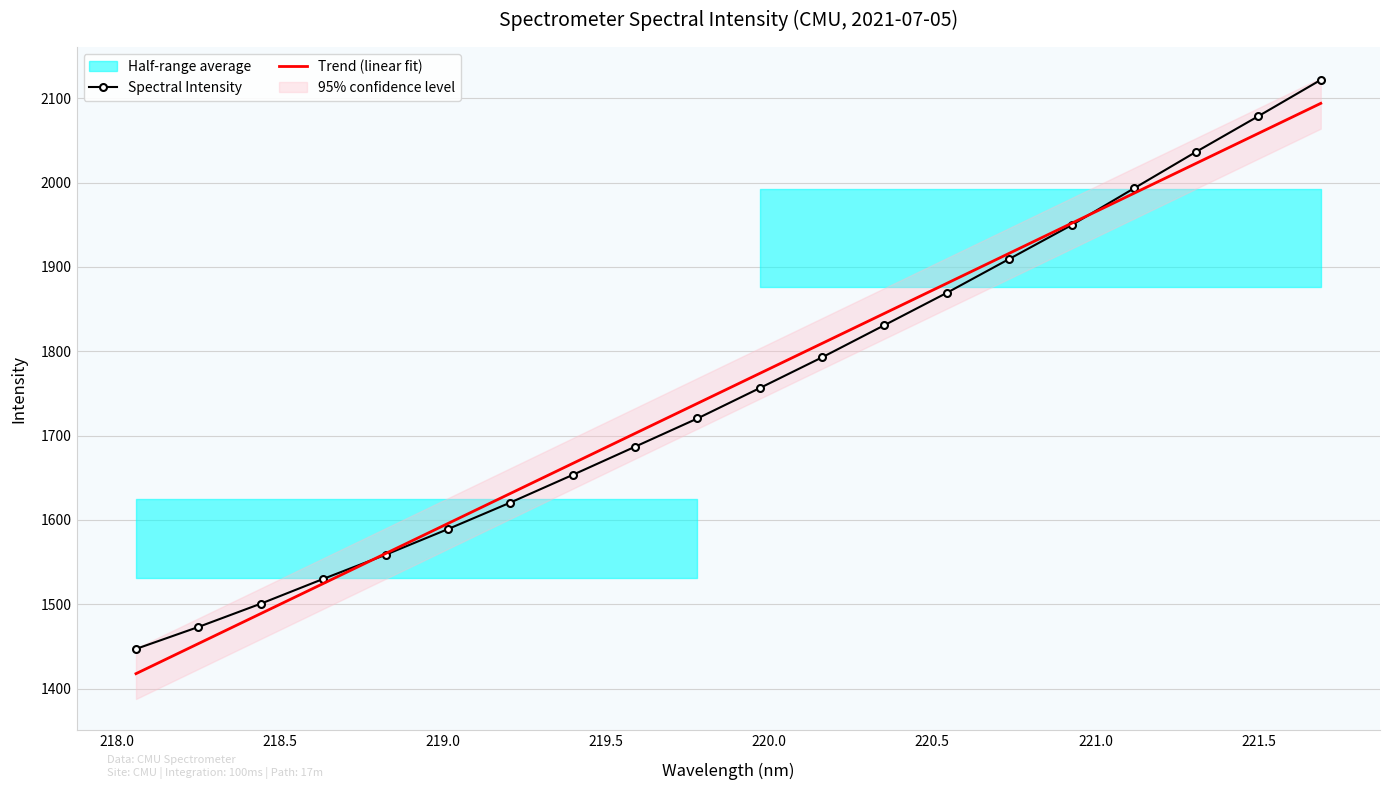

What is the lowest value of the Spectral Intensity series?

1447.0